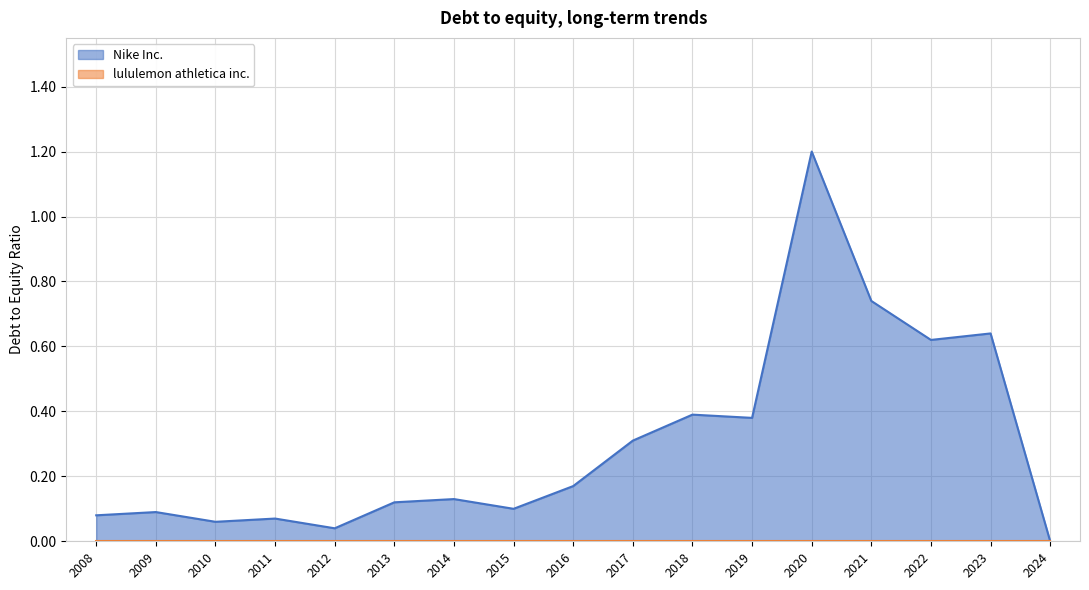

Reading left to right, transcribe all the data shown in this chart.

0.1	0.1	0.1	0.1	0.0	0.1	0.1	0.1	0.2	0.3	0.4	0.4	1.2	0.7	0.6	0.6	0.0